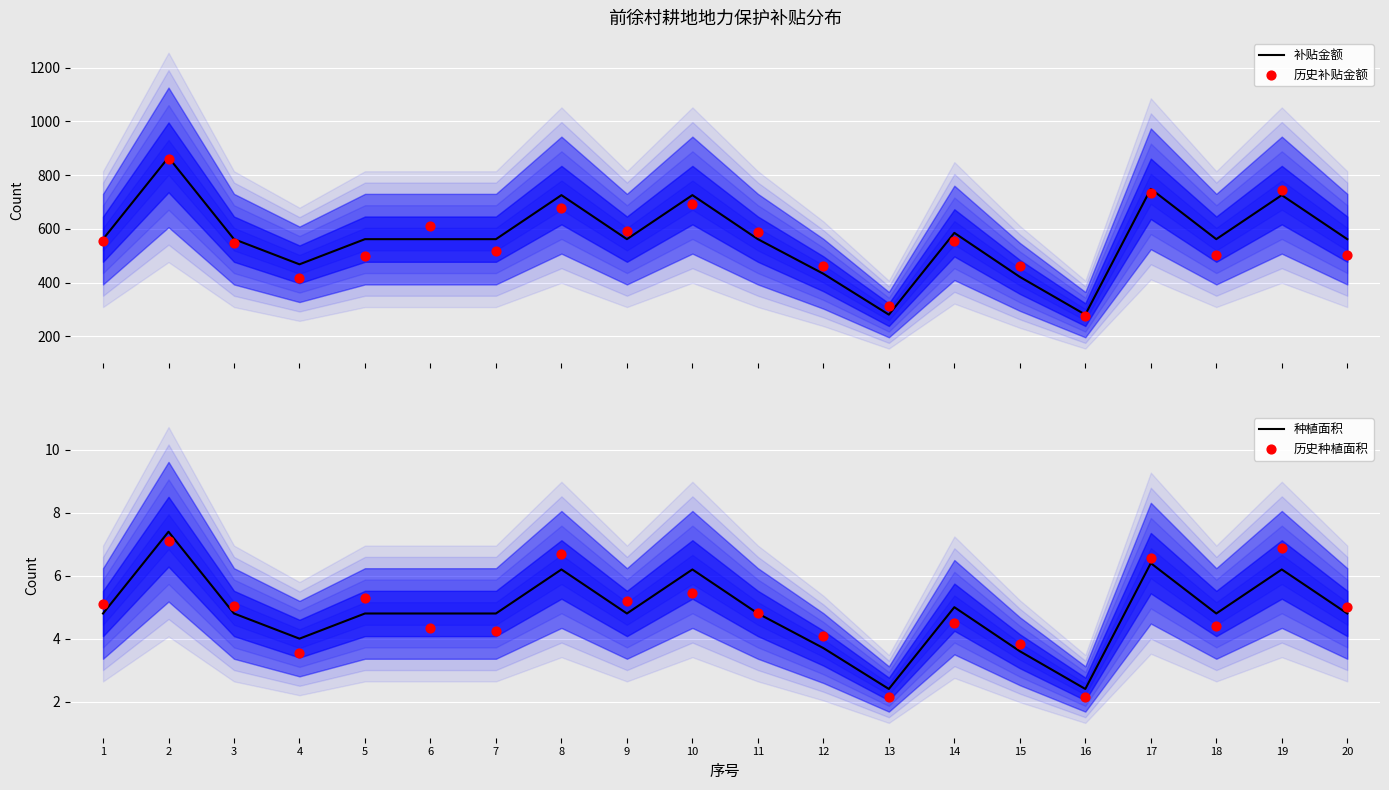

At which category is the sum across all series the highest?

2